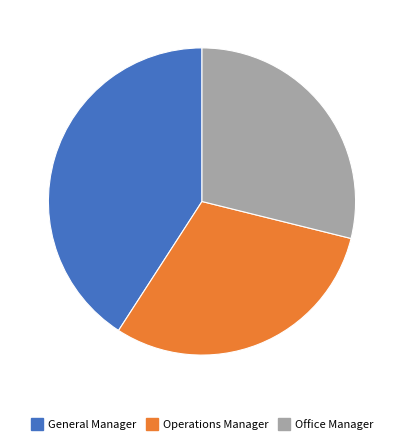

Is it true that Office Manager is 29% of the pie?

True